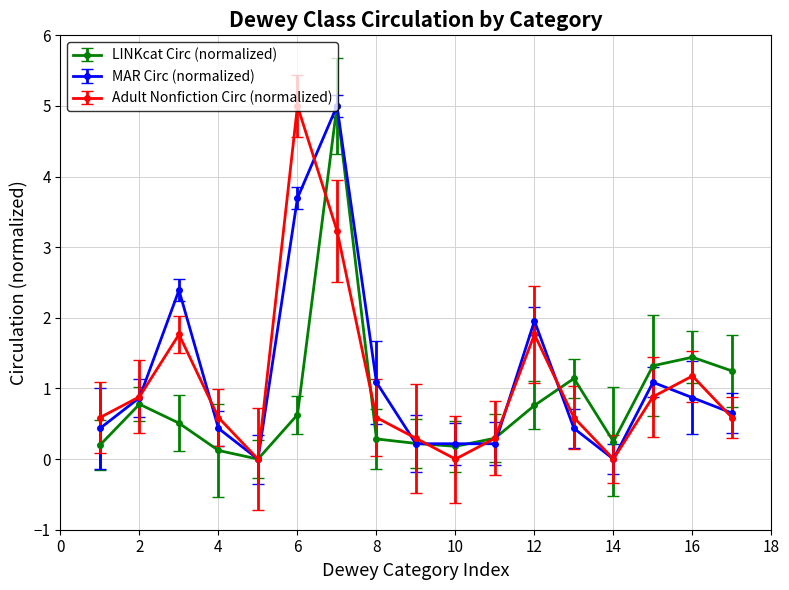

True or false: MAR Circ (normalized) has more than 0 interior local peaks.

True